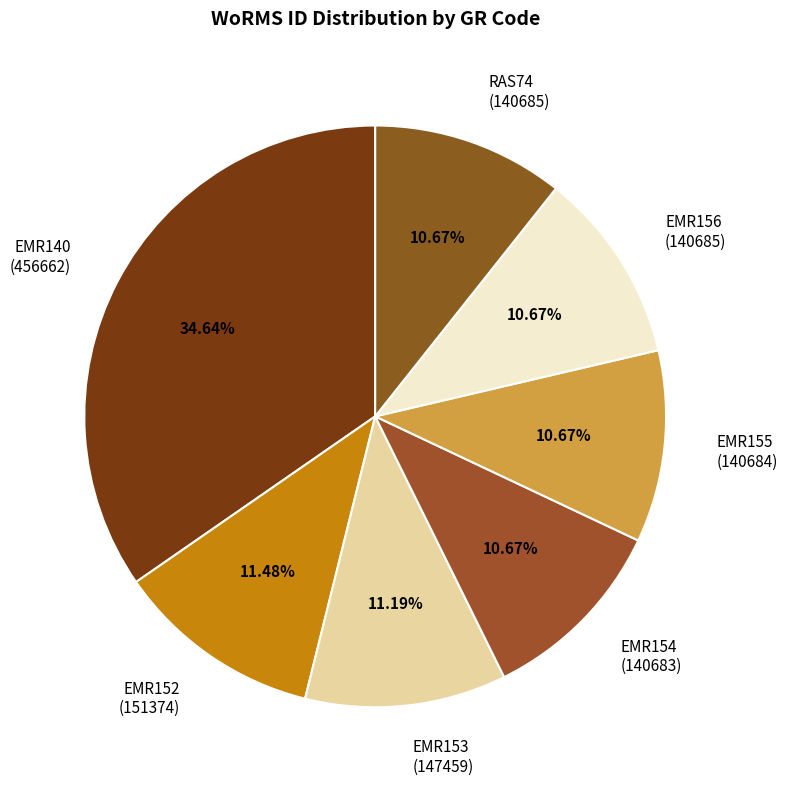

What is the ratio of the value at EMR152 (151374) to the value at EMR156 (140685)?

1.1